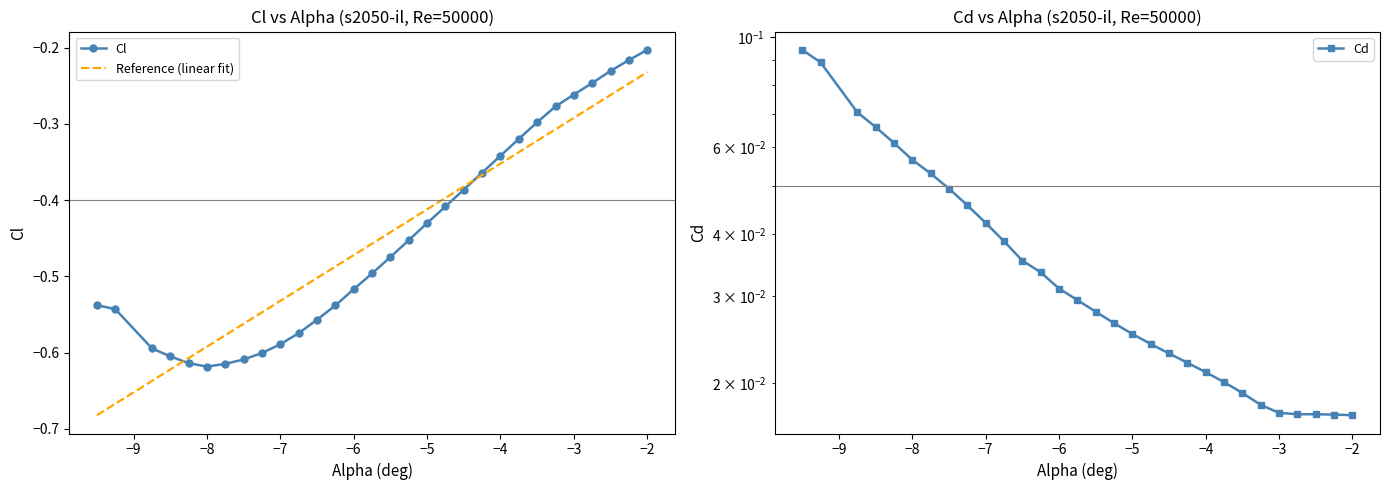

Is this an area chart (filled region under the line)?

No